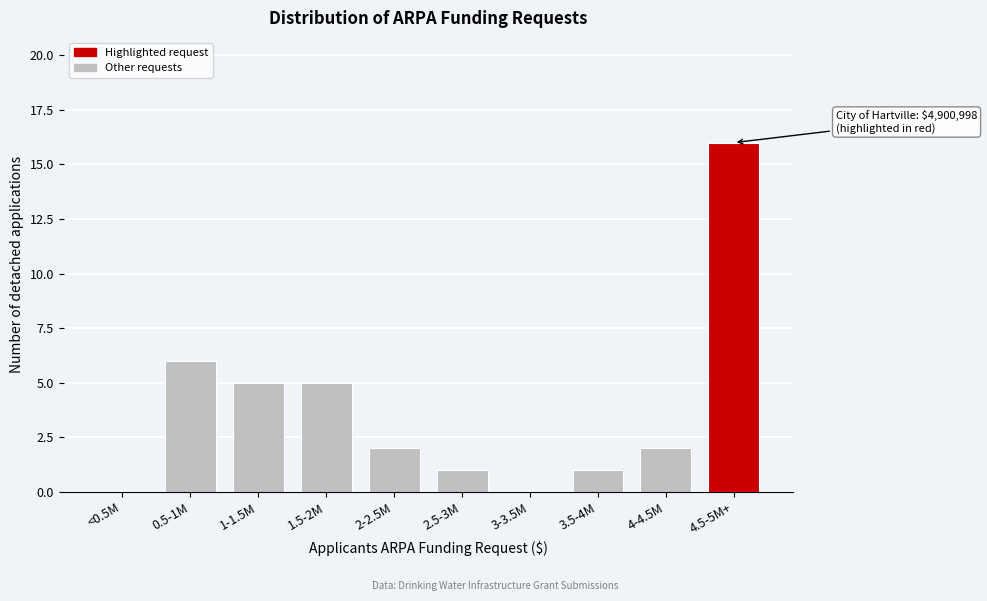

Reading left to right, extract all data points from this chart.

<0.5M=0	0.5-1M=6	1-1.5M=5	1.5-2M=5	2-2.5M=2	2.5-3M=1	3-3.5M=0	3.5-4M=1	4-4.5M=2	4.5-5M+=16